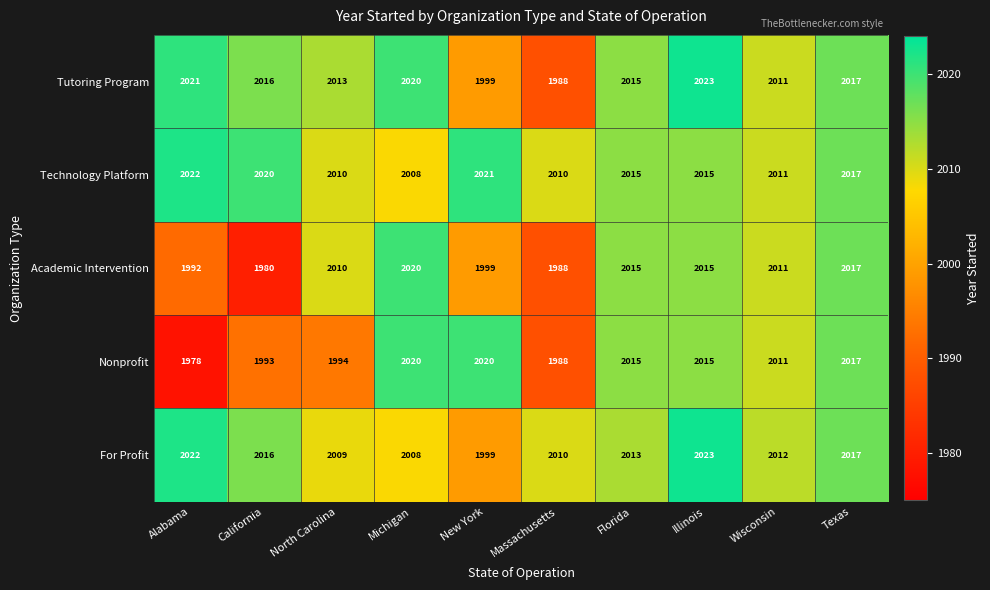

Between Alabama and Michigan, which series saw the biggest shift?

Nonprofit